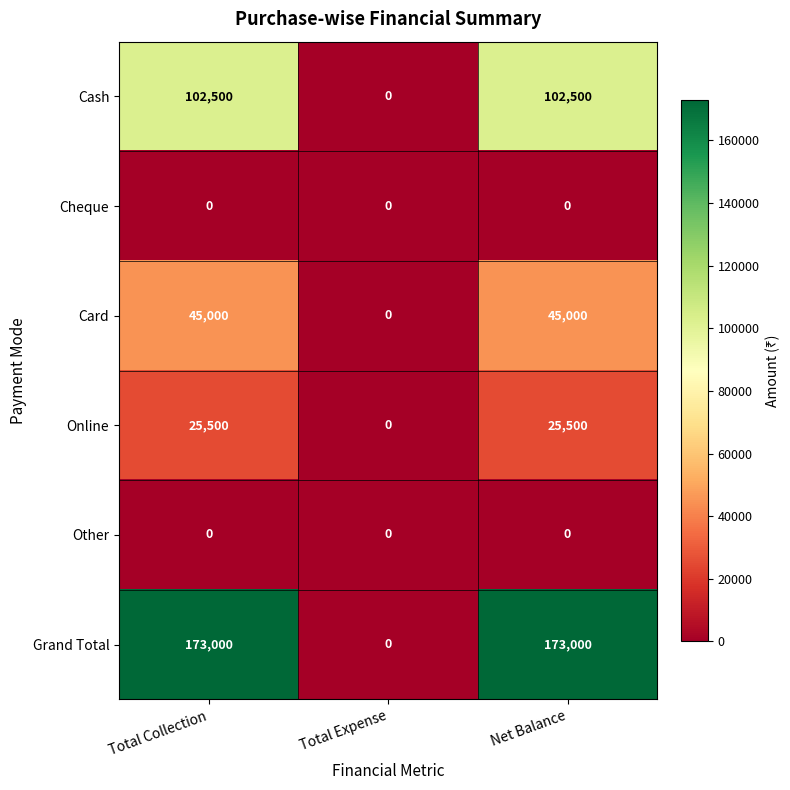

Between Total Expense and Net Balance, which series saw the biggest shift?

Grand Total